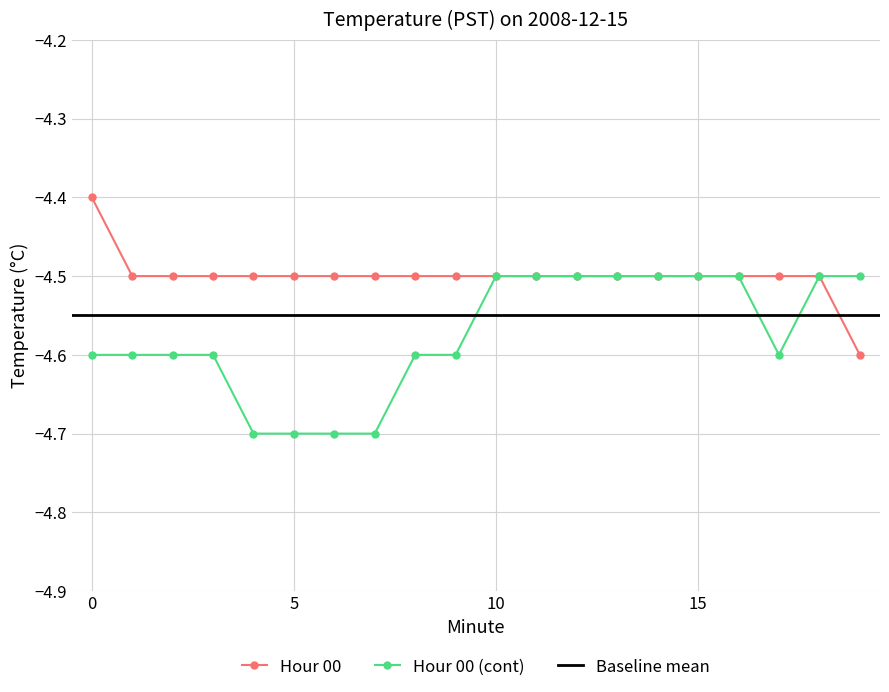

Rank the categories by Hour 00 (cont) value from highest to lowest.

10, 11, 12, 13, 14, 15, 16, 18, 19, 0, 1, 2, 3, 8, 9, 17, 4, 5, 6, 7